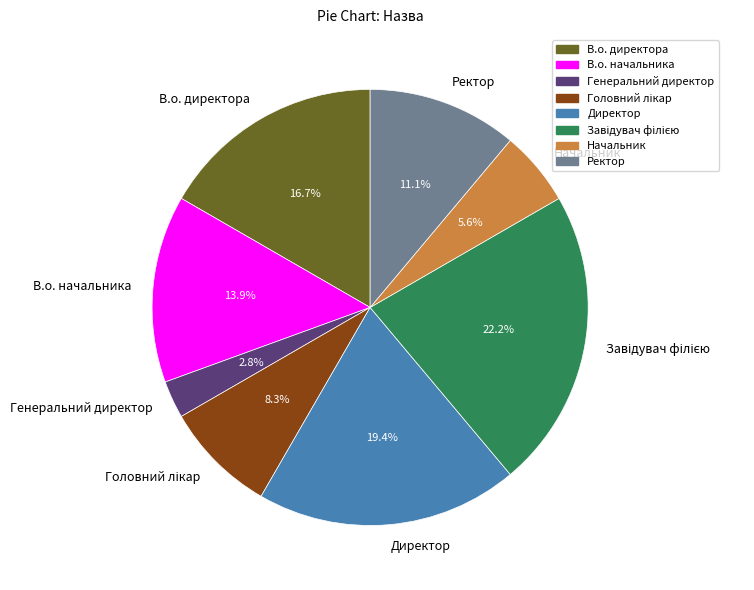

Approximately how many times larger is the value at В.о. директора compared to Начальник?

3.0